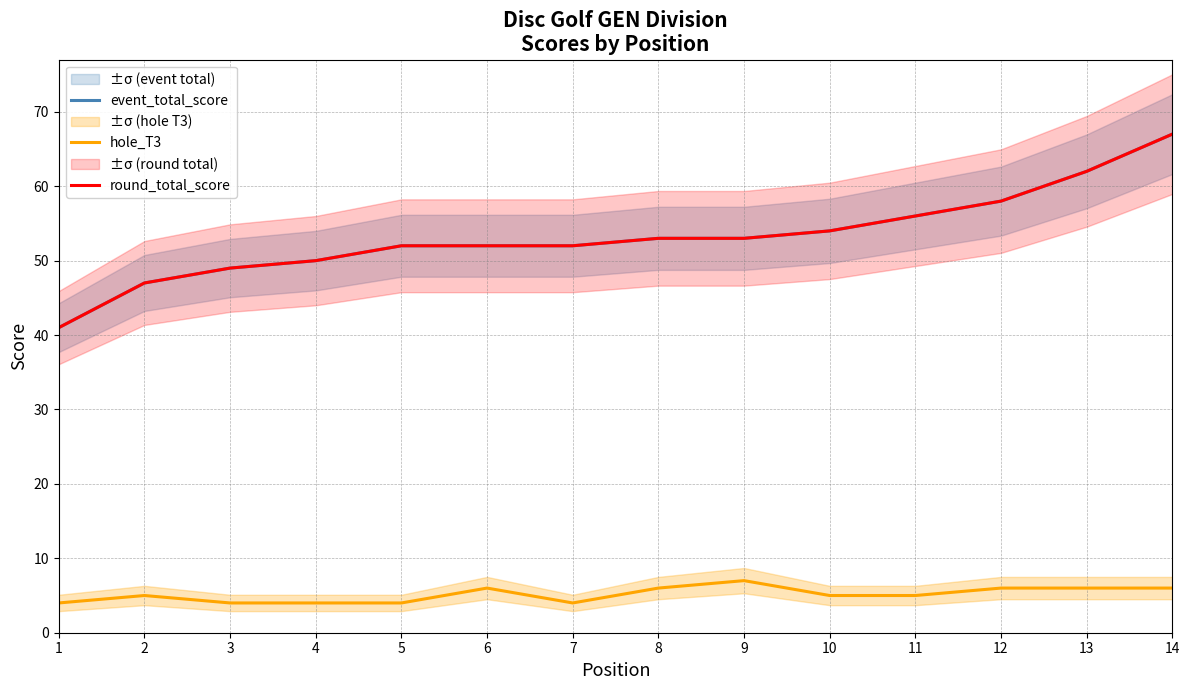

Where is round_total_score nearest to the value 54?

10